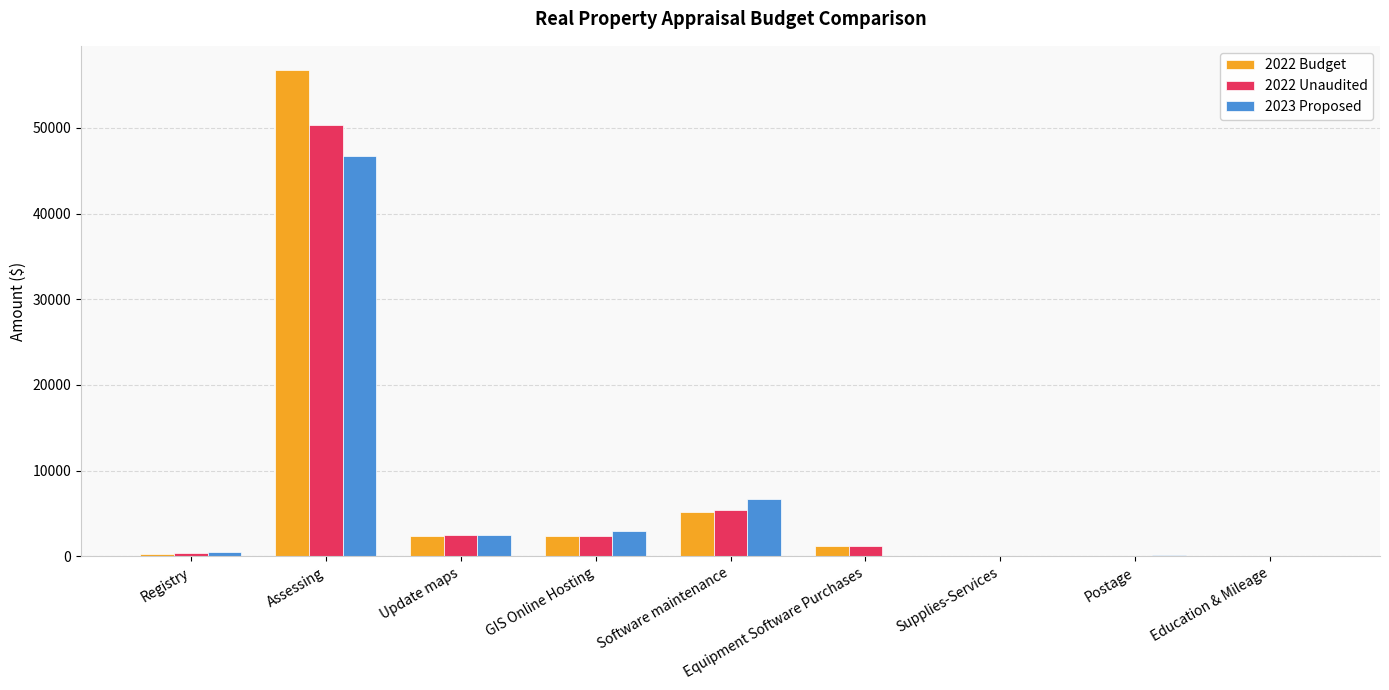

What is the maximum value shown in the chart?

56720